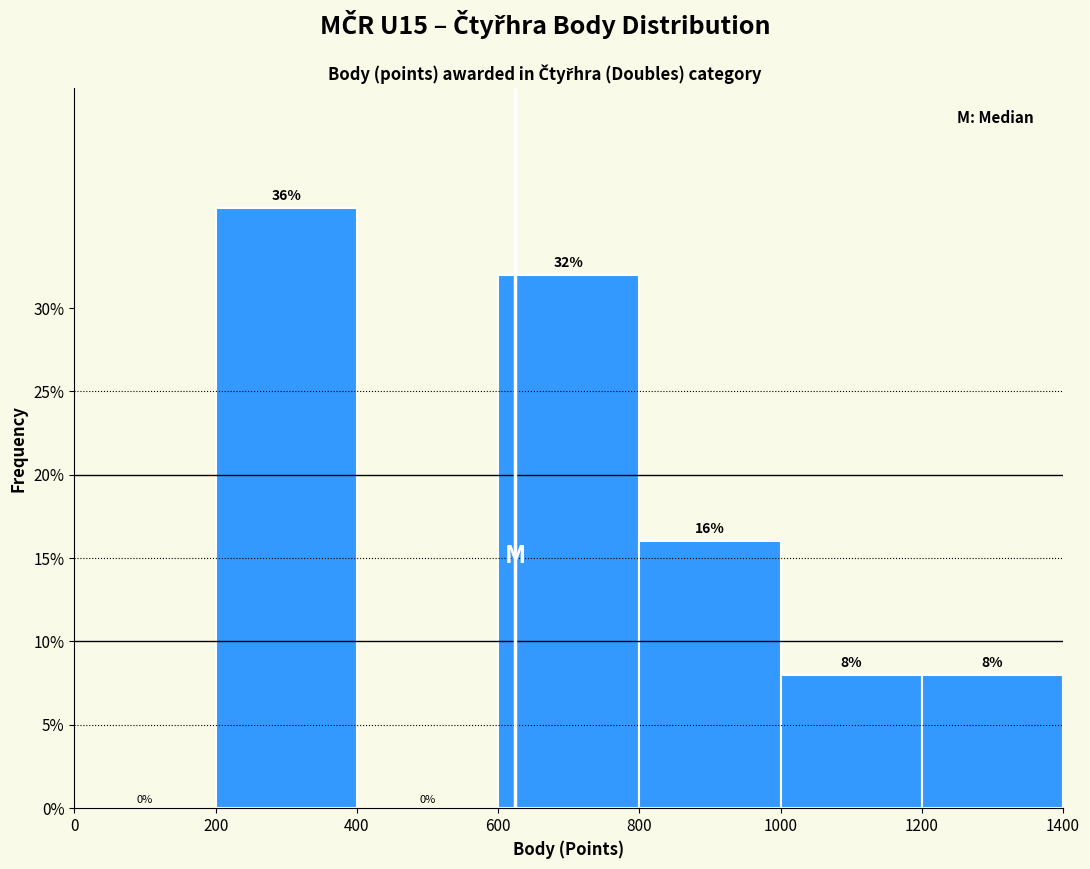

What is the height of the bar covering 1200 to 1400 on the x-axis?

8